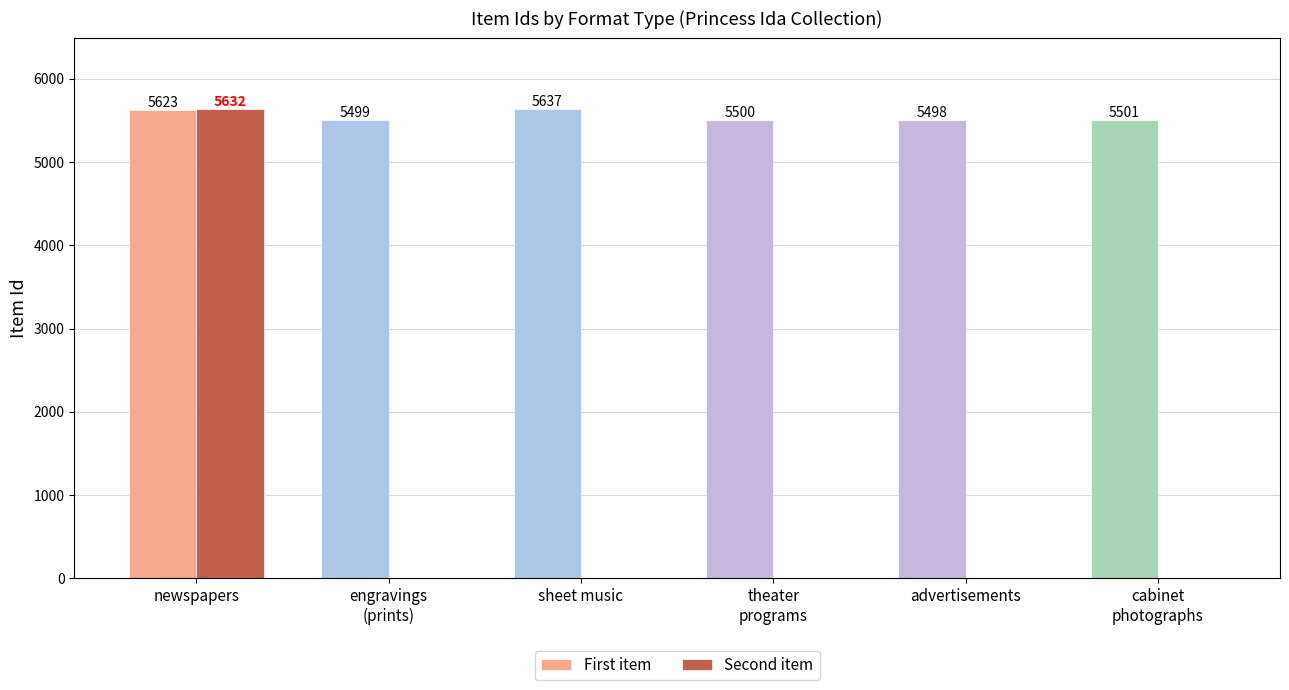

At which category is the sum across all series the highest?

newspapers